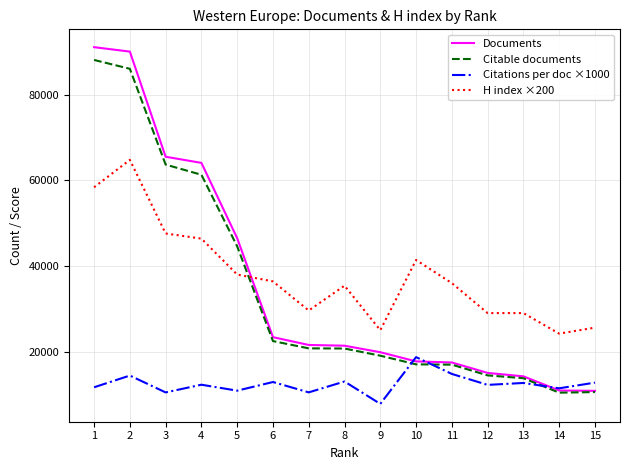

Where is the first local minimum for H index ×200?

7